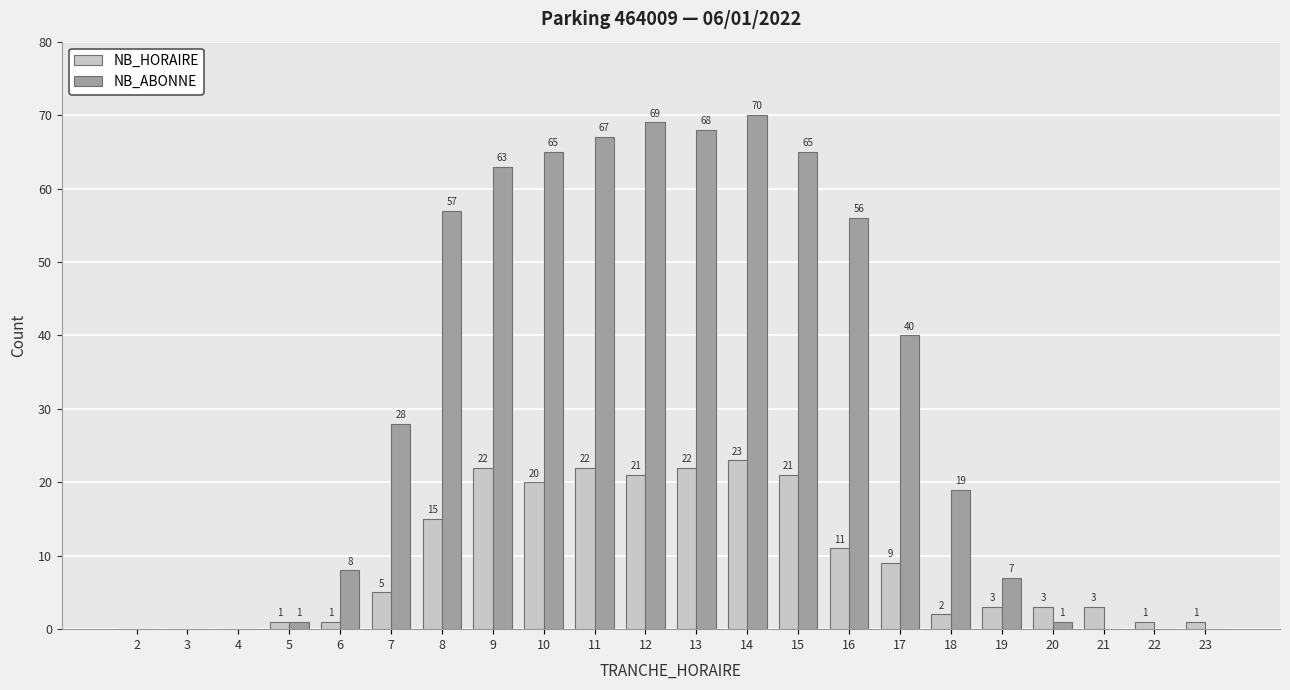

Which series has the largest total across all categories?

NB_ABONNE